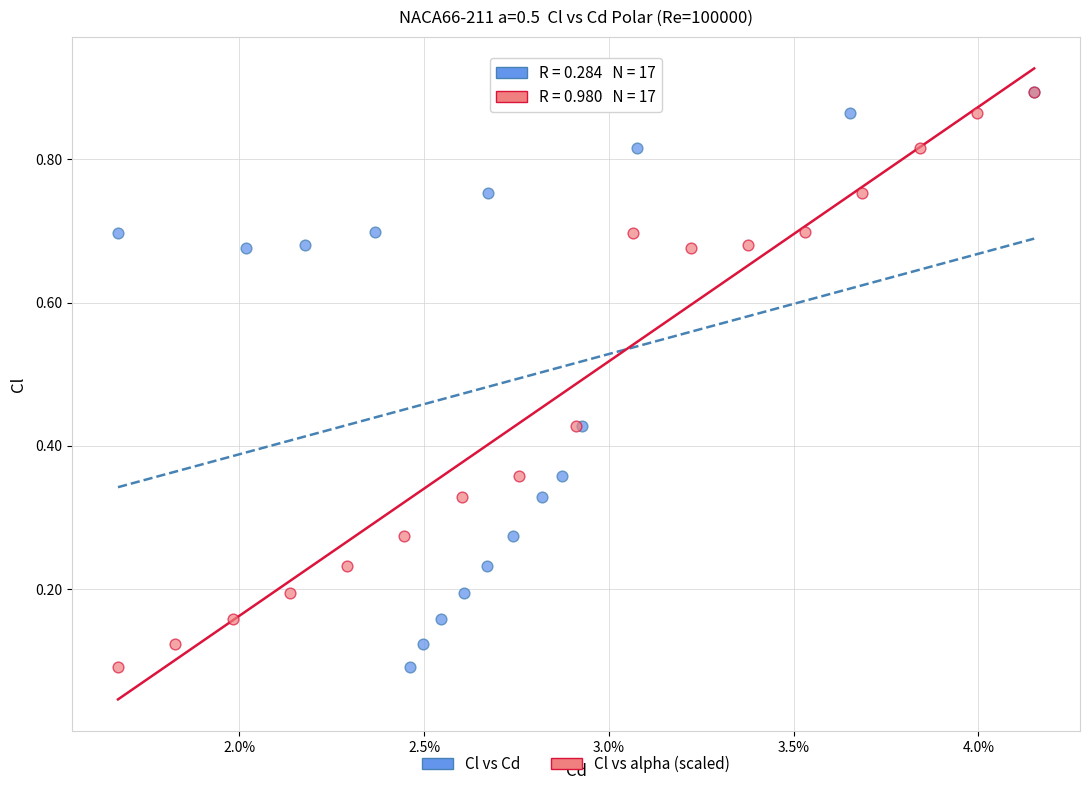

What are all the series names shown in the legend?

Cl vs Cd, Cl vs alpha (scaled)